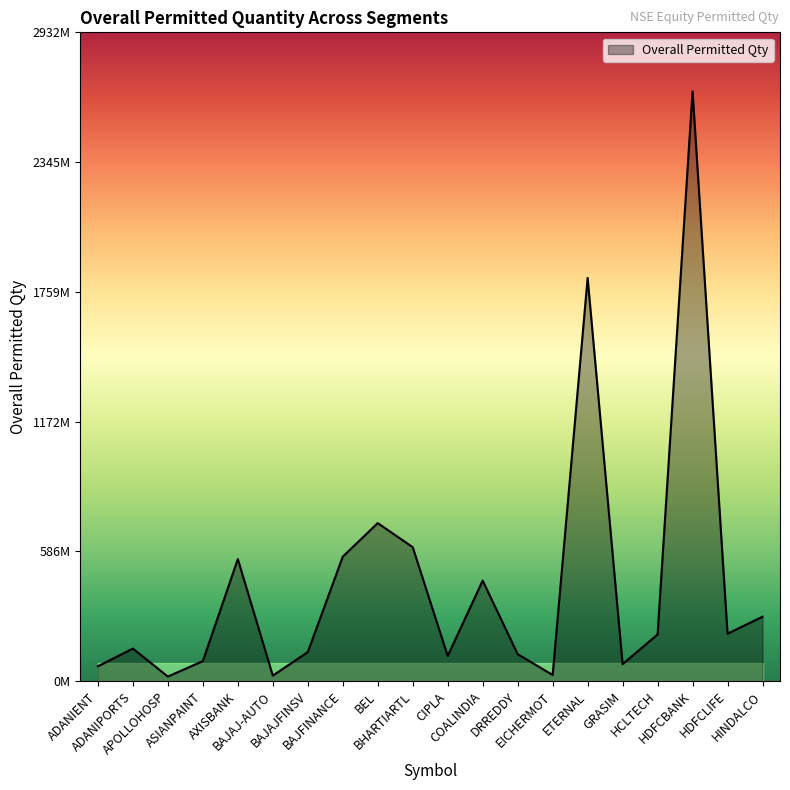

How many points are lower than both their immediate neighbors (excluding endpoints)?

6